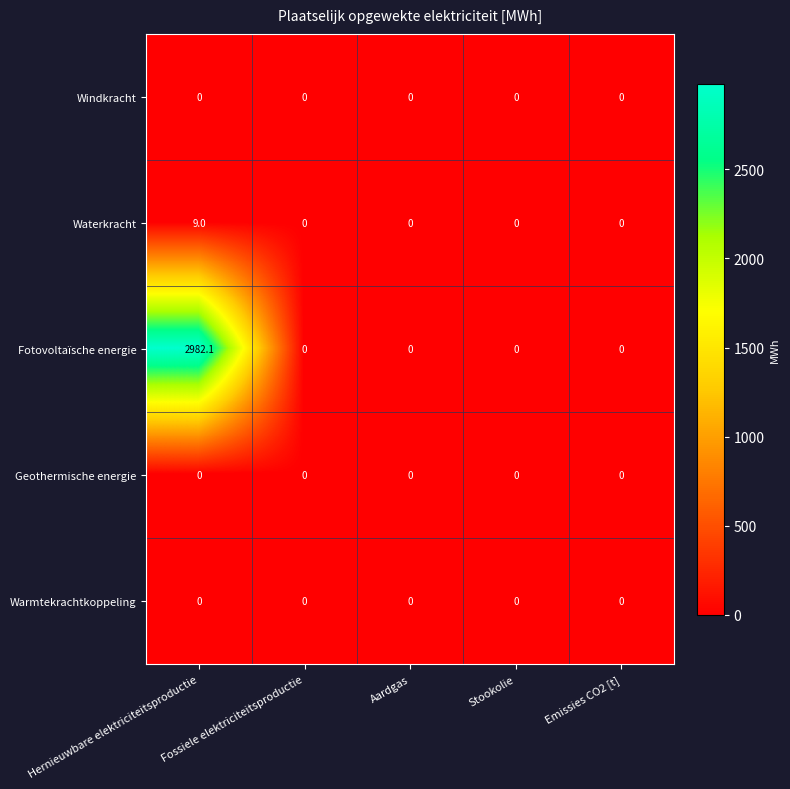

At which category is the sum across all series the highest?

Hernieuwbare elektriciteitsproductie